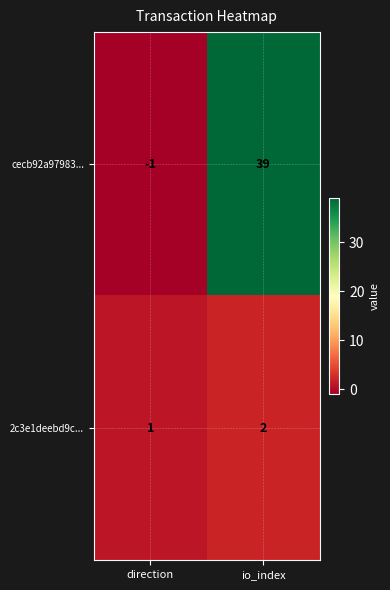

Reading left to right, what are all the values shown in this chart?

cecb92a97983...: direction=-1	io_index=39
2c3e1deebd9c...: direction=1	io_index=2